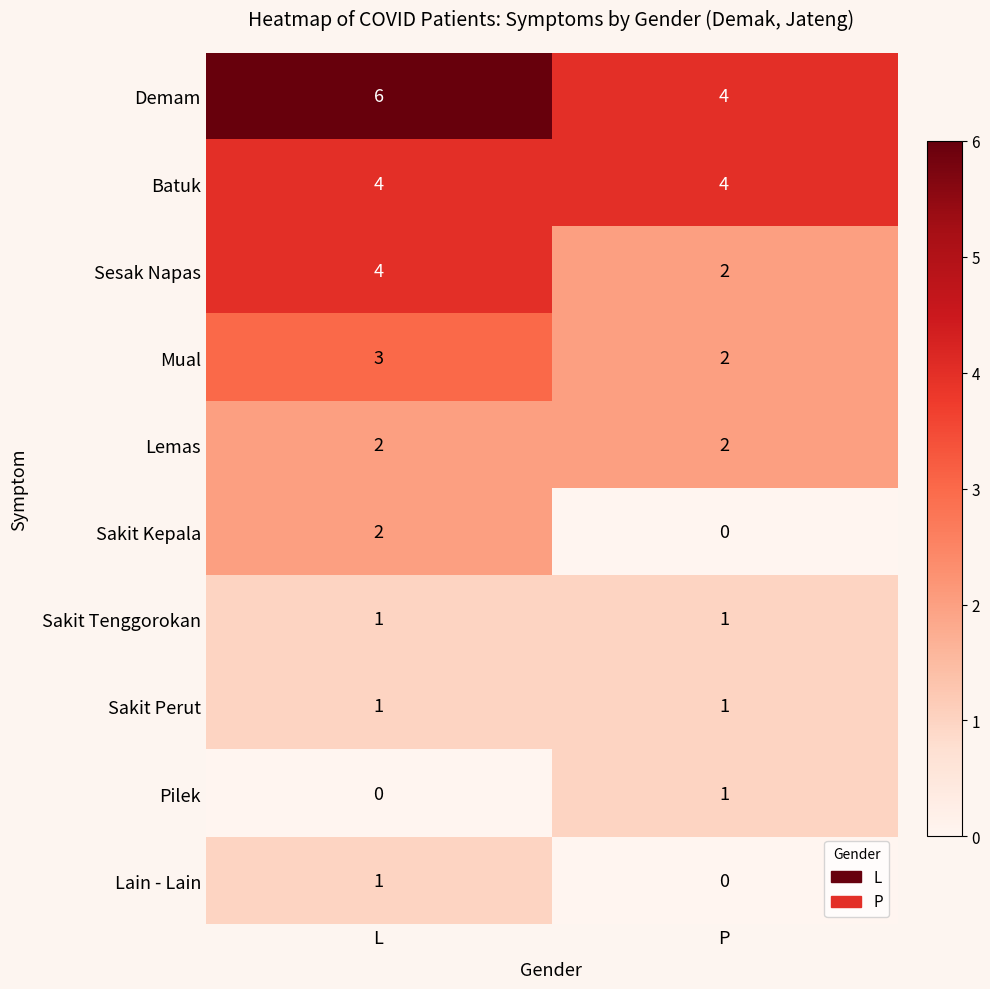

How many series are shown in this chart?

10